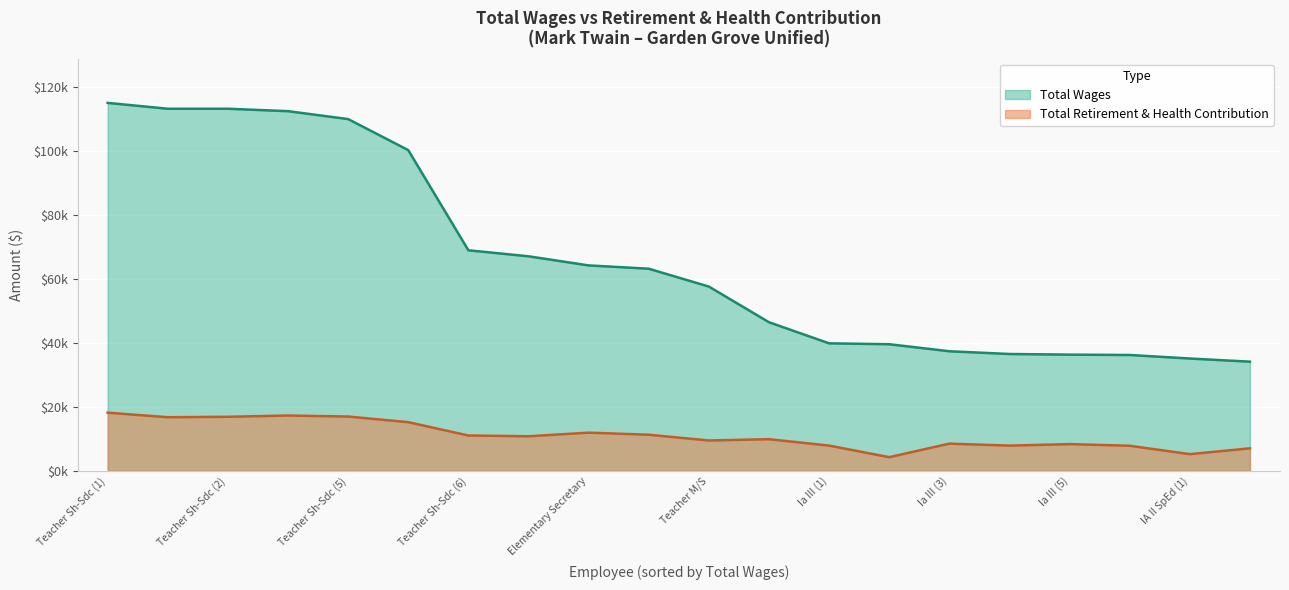

What is the smallest value displayed?

4262